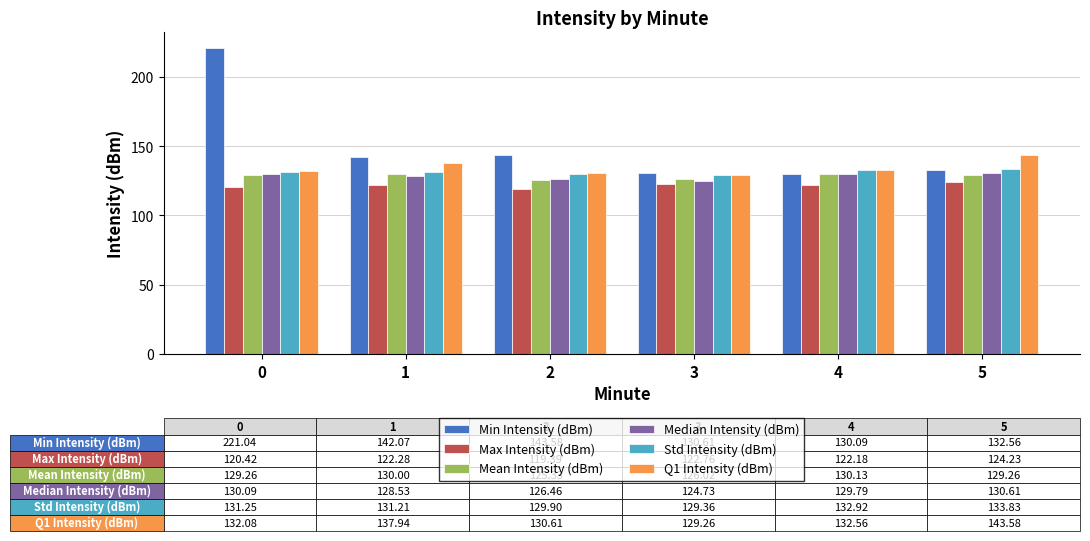

What is the difference between the second highest and minimum values in the Std Intensity (dBm) series?

3.6